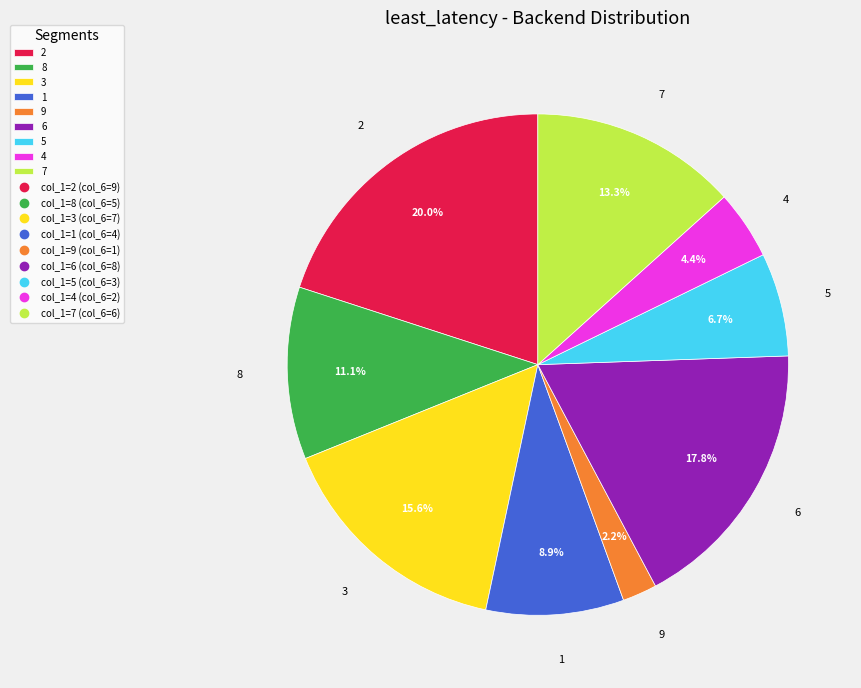

Do 9 and 7 together represent more than half of the pie?

No